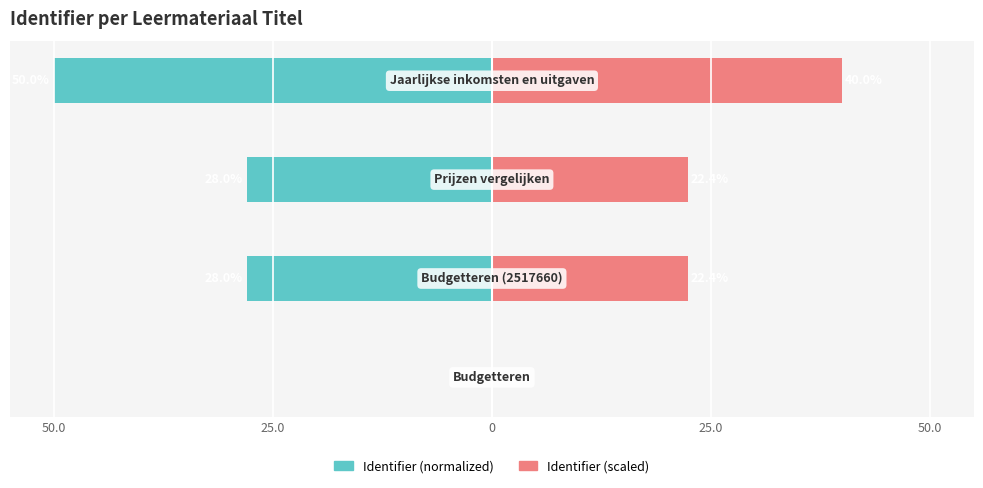

How many data points does each series have?

4